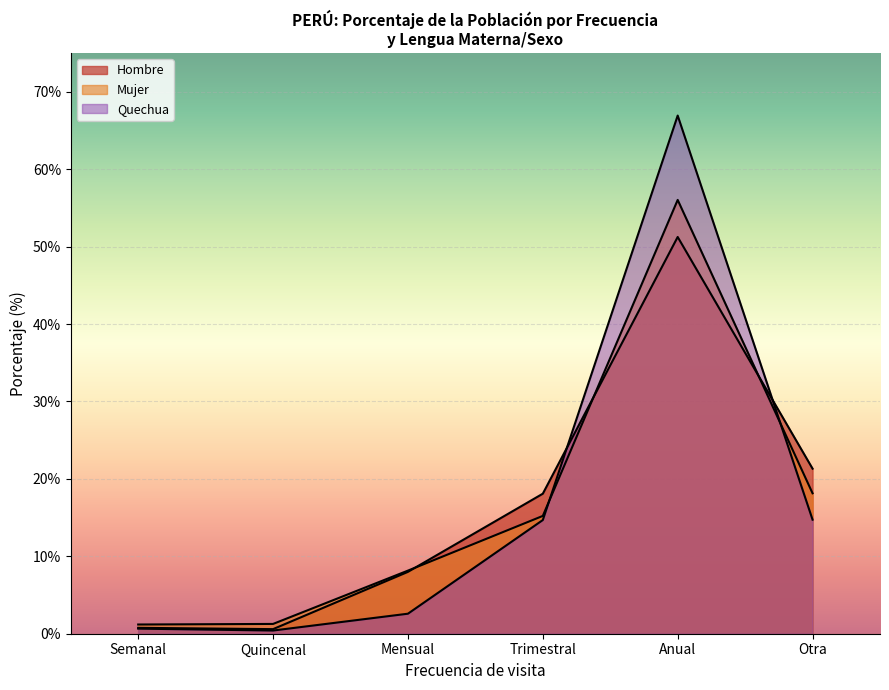

True or false: Otra and Anual intersect in this chart.

False